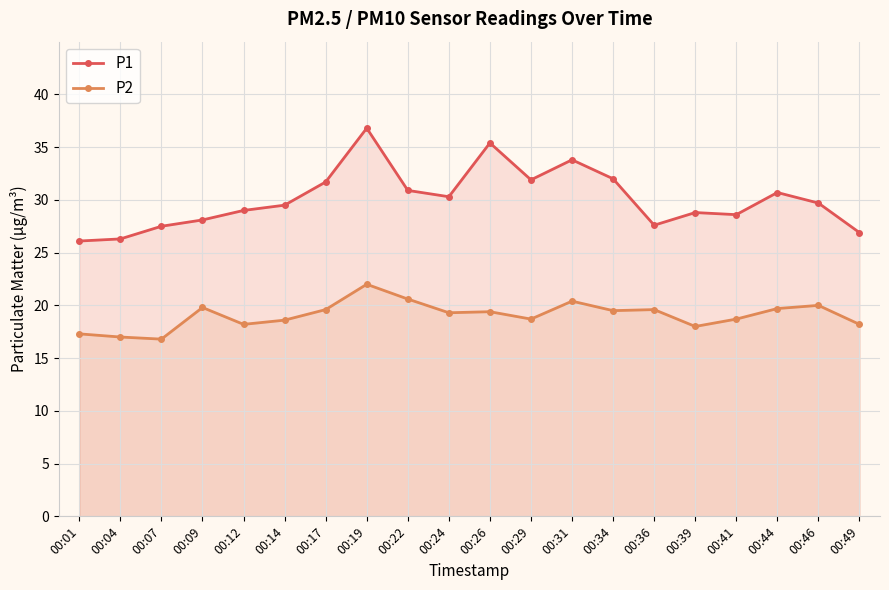

Rank the categories by P1 value from highest to lowest.

00:19, 00:26, 00:31, 00:34, 00:29, 00:17, 00:22, 00:44, 00:24, 00:46, 00:14, 00:12, 00:39, 00:41, 00:09, 00:36, 00:07, 00:49, 00:04, 00:01